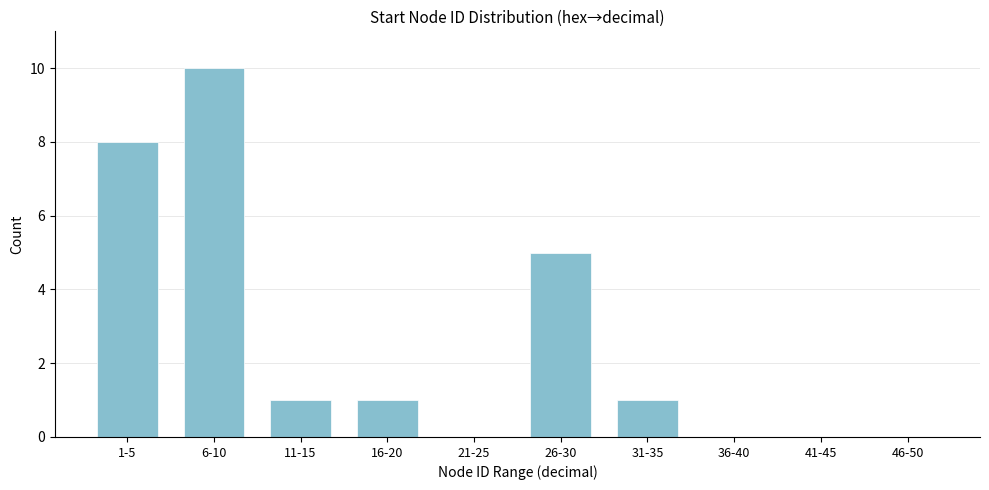

Reading right to left, what are all the values shown in this chart?

46-50=0	41-45=0	36-40=0	31-35=1	26-30=5	21-25=0	16-20=1	11-15=1	6-10=10	1-5=8